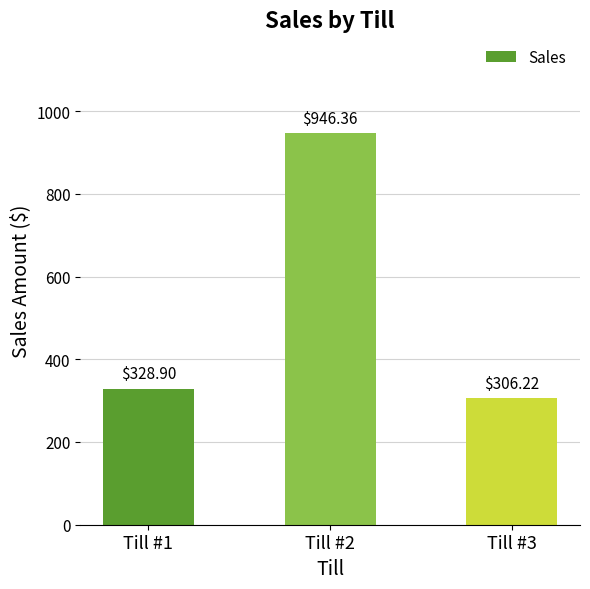

Reading right to left, list all the values displayed in this chart.

Till #3=306.2	Till #2=946.4	Till #1=328.9